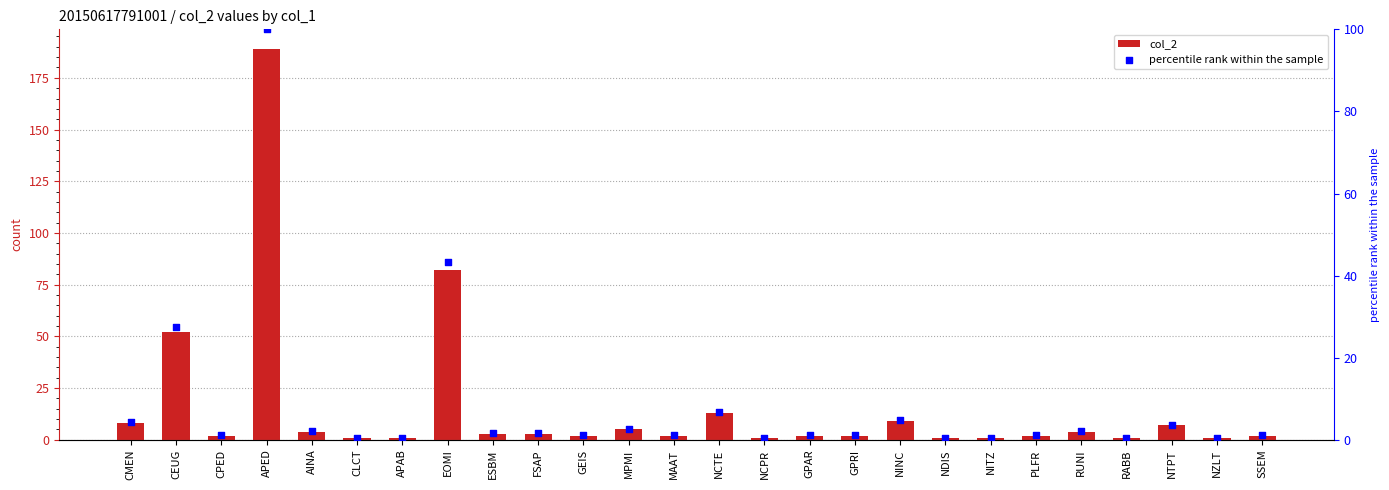

At how many categories does at least one series exceed 65?

2